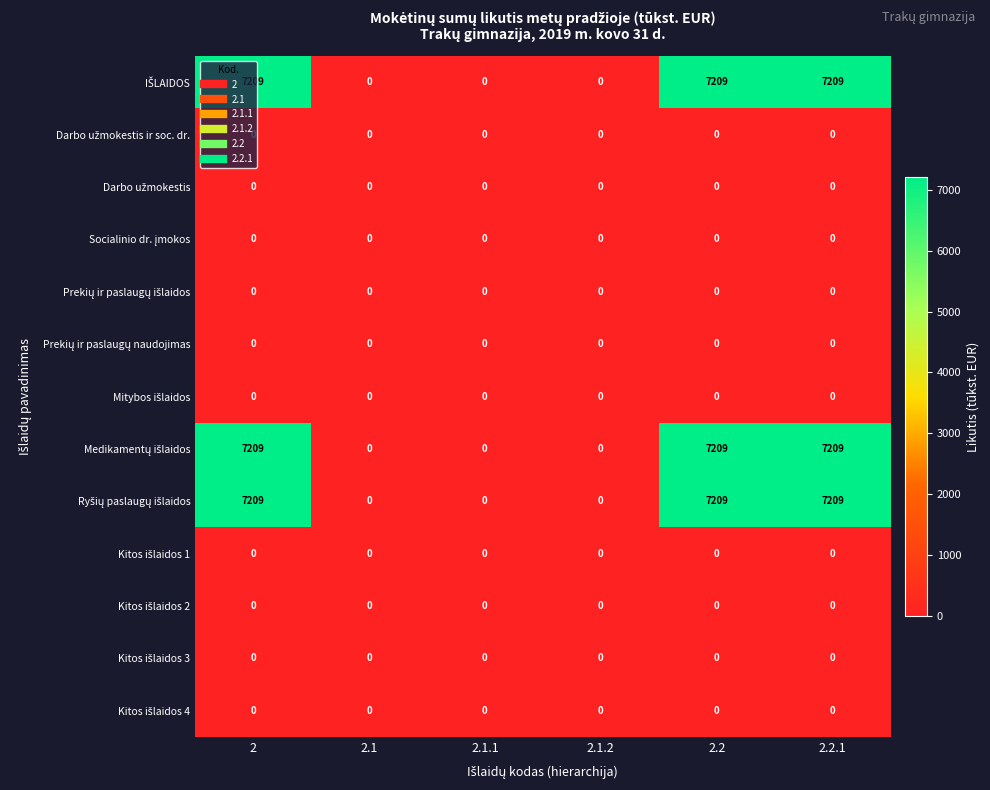

What is the spread (max minus min) of values at 2.2?

7209